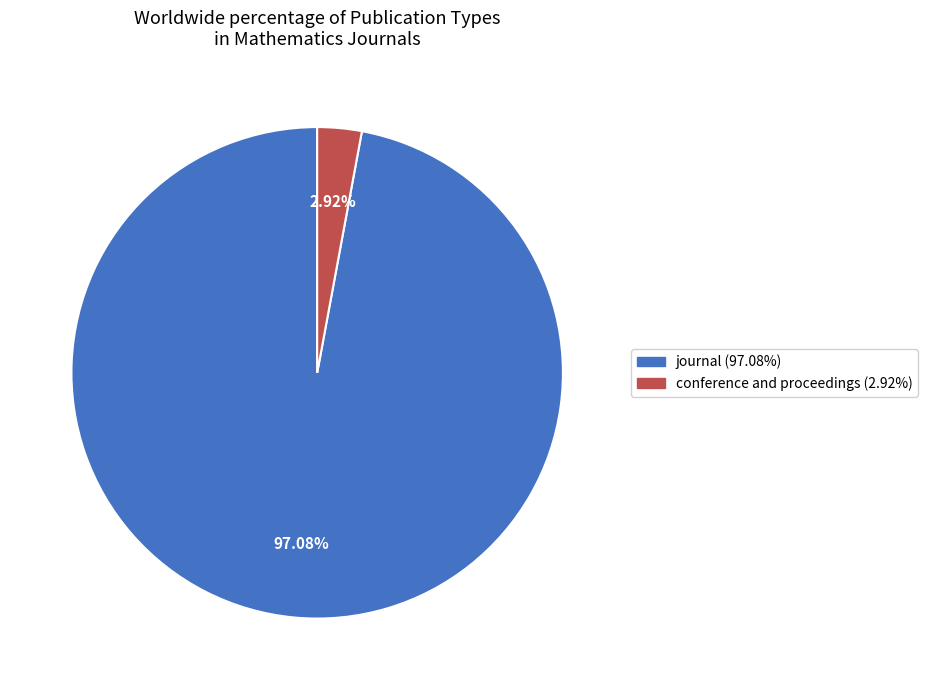

What percentage is NOT represented by conference and proceedings?

96.9%